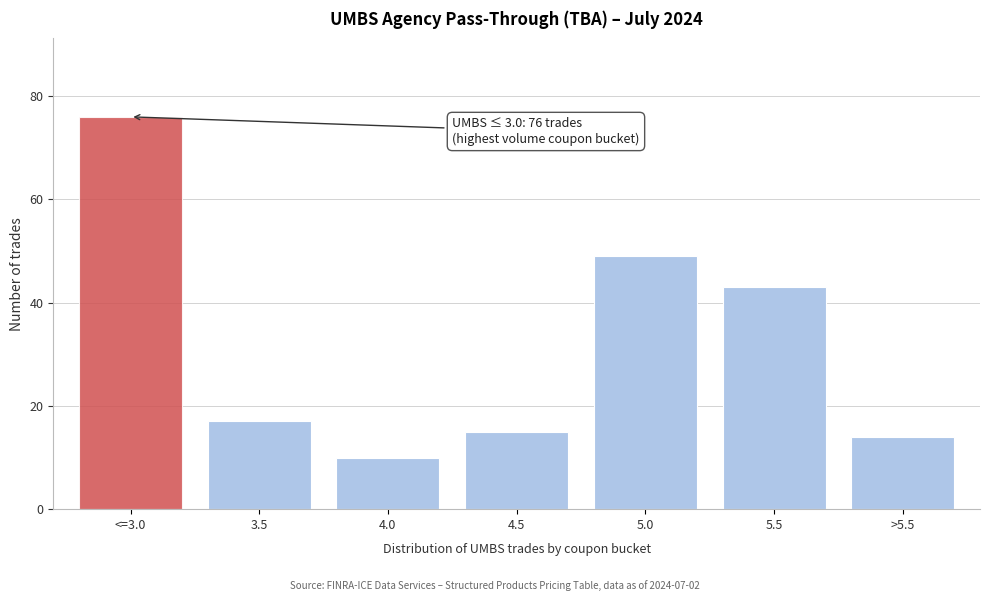

Reading left to right, list all the values displayed in this chart.

<=3.0=76	3.5=17	4.0=10	4.5=15	5.0=49	5.5=43	>5.5=14